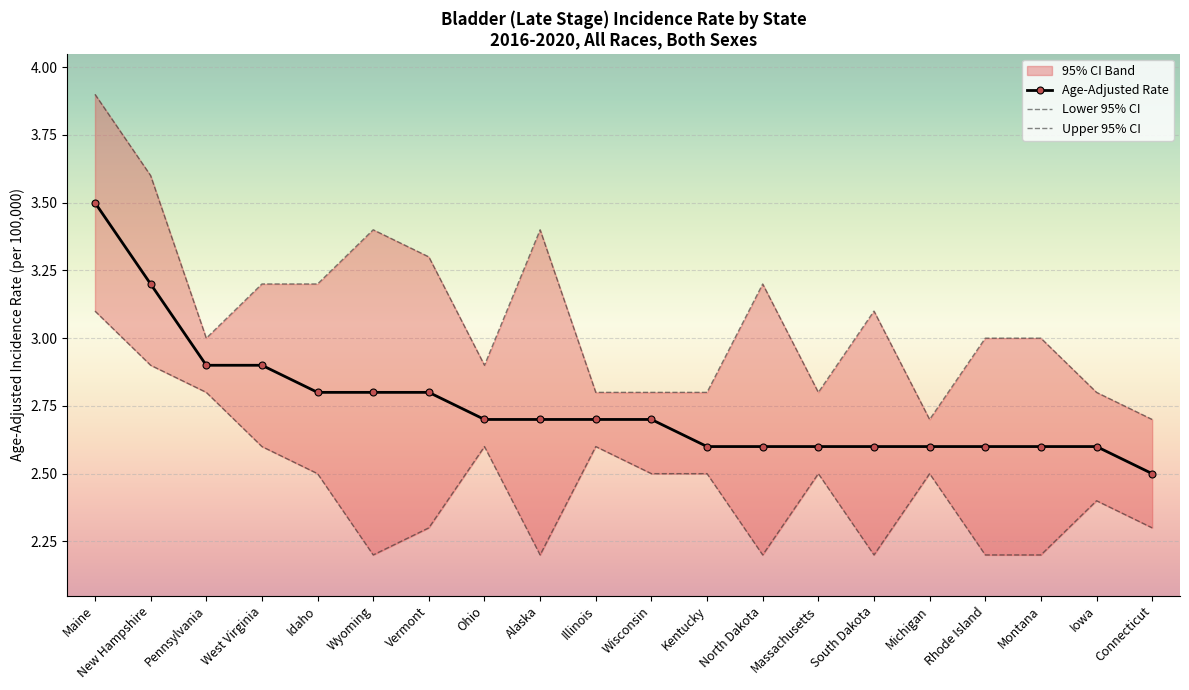

True or false: Age-Adjusted Rate has a value of 1.3 at South Dakota.

False